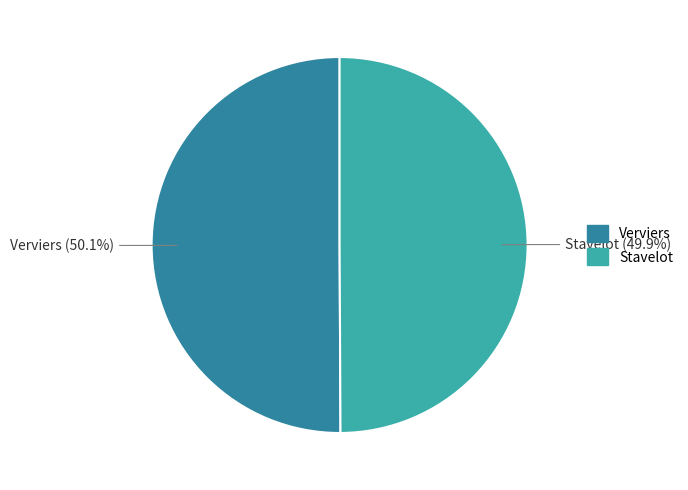

Approximately how many times larger is the value at Stavelot compared to Verviers?

1.0